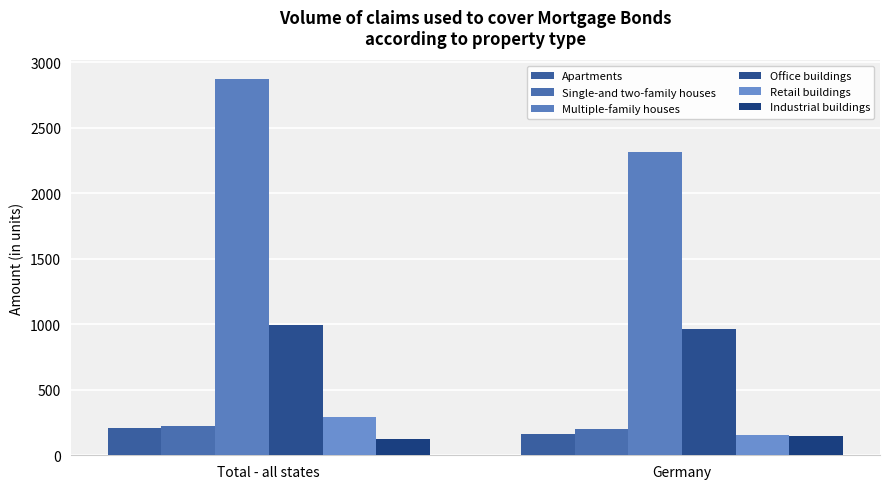

Reading right to left, transcribe all the data shown in this chart.

Apartments: 166.1	210.4
Single-and two-family houses: 200.0	224.1
Multiple-family houses: 2316.4	2869.2
Office buildings: 966.7	996.4
Retail buildings: 154.6	294.8
Industrial buildings: 149.5	124.5